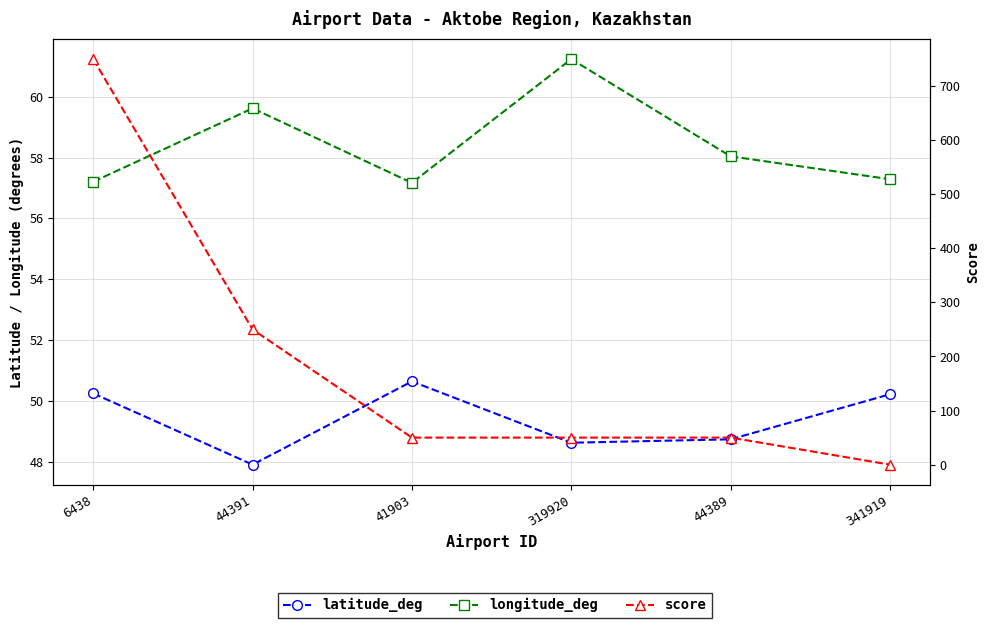

What is the spread (max minus min) of values at 44389?

9.3